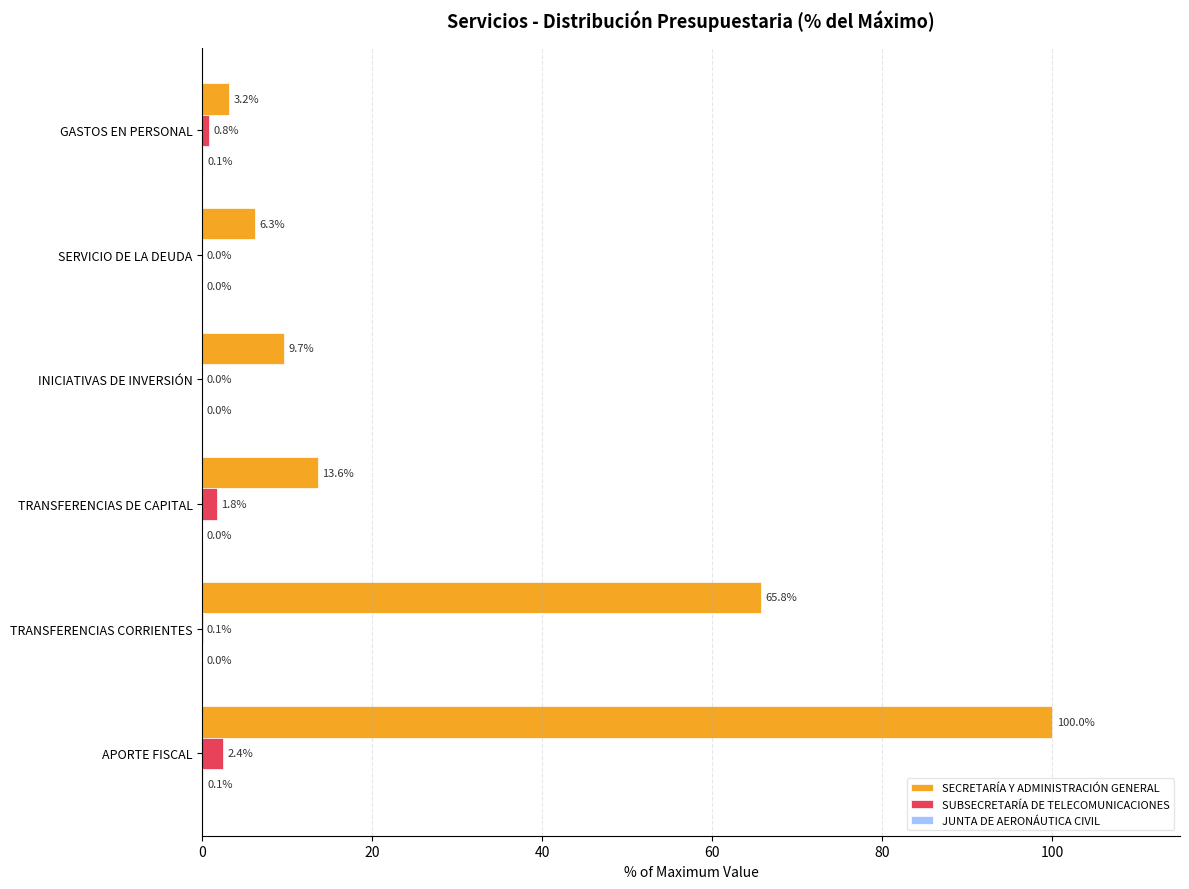

What is the sum of the SUBSECRETARÍA DE TELECOMUNICACIONES values at TRANSFERENCIAS DE CAPITAL and GASTOS EN PERSONAL?

2.6